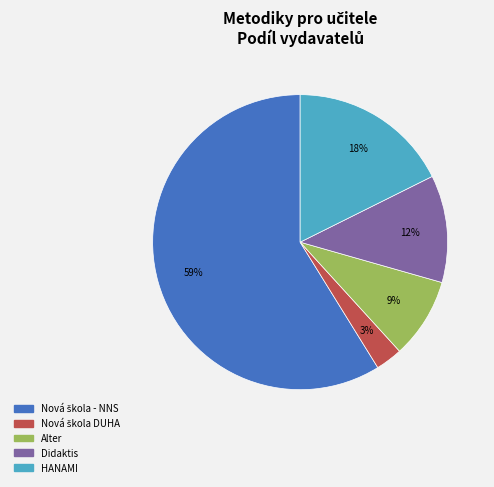

How many slices are in this pie chart?

5